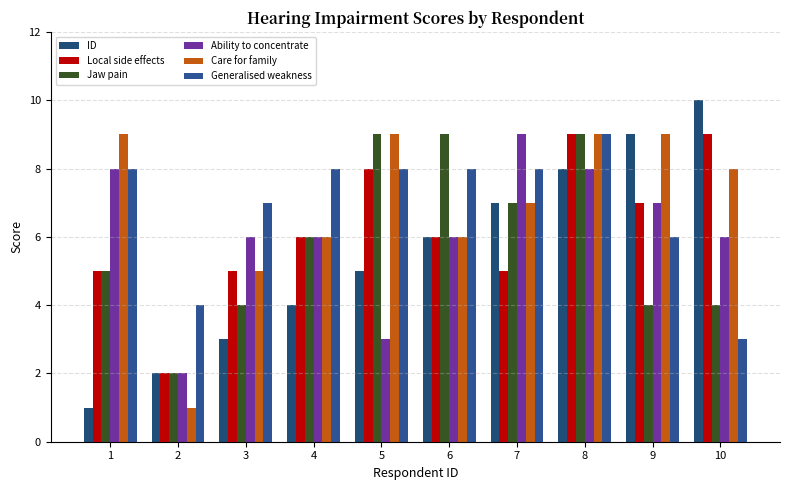

At how many categories does at least one series exceed 7?

8